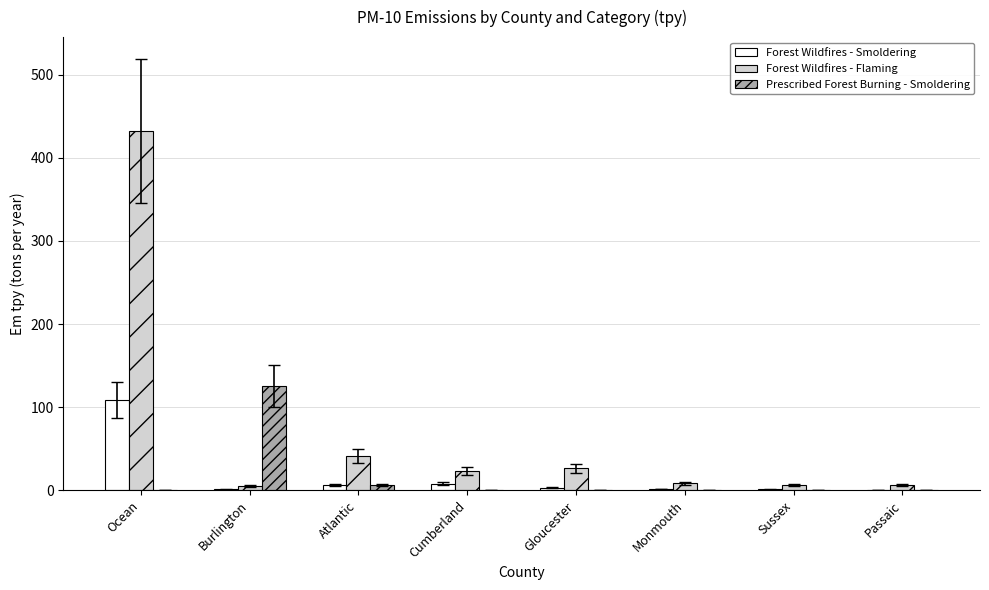

Which series has the largest total across all categories?

Forest Wildfires - Flaming